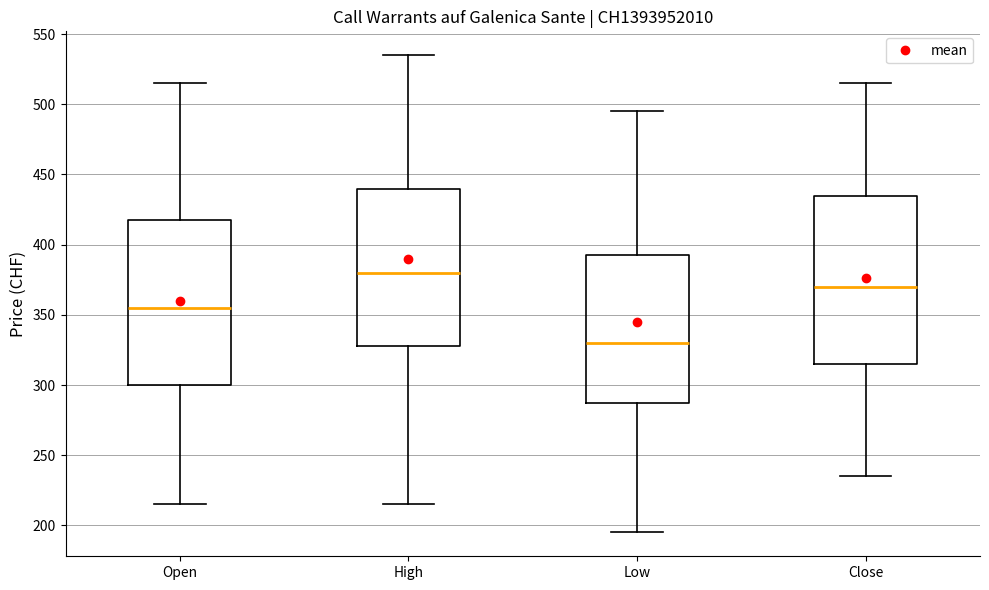

Where does the lower whisker of the box for Close end on the y-axis? The values are not printed on the chart, so give them approximately, as read against the axis.

235